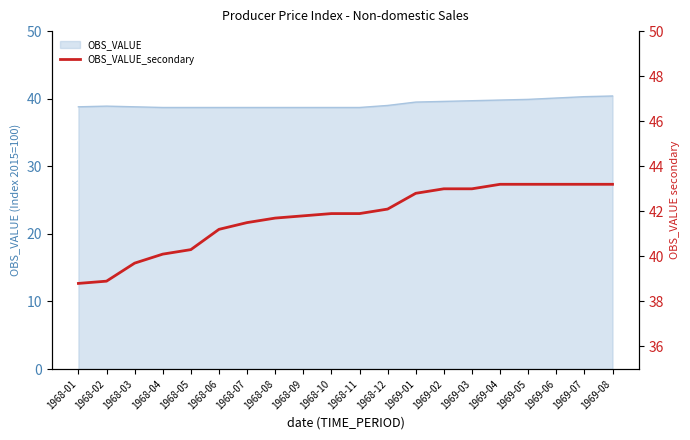

Which has a higher value, 1968-09 or 1968-02?

1968-09